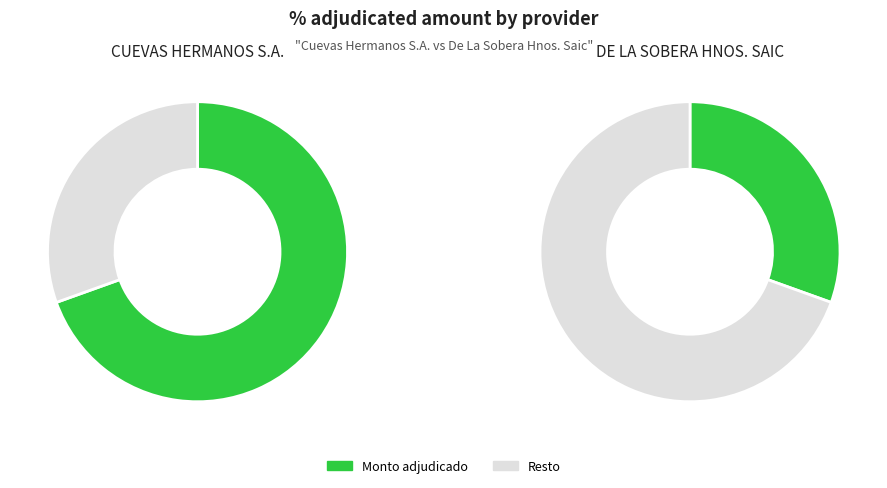

What portion of the pie excludes DE LA SOBERA HNOS. SAIC?

69.5%